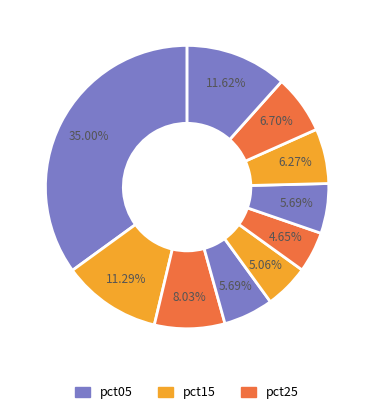

Rank the categories by value from lowest to highest.

pct55, pct45, pct35, pct65, pct75, pct85, pct25, pct15, pct95, pct05